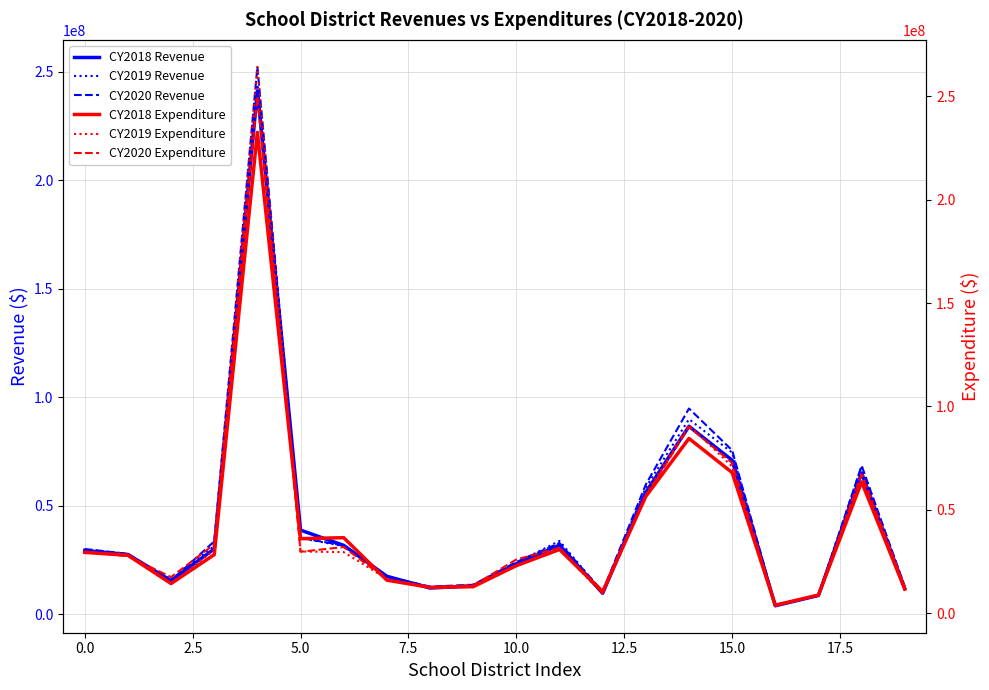

In CY2019 Expenditure, how many points are lower than both neighbors (excluding endpoints)?

4